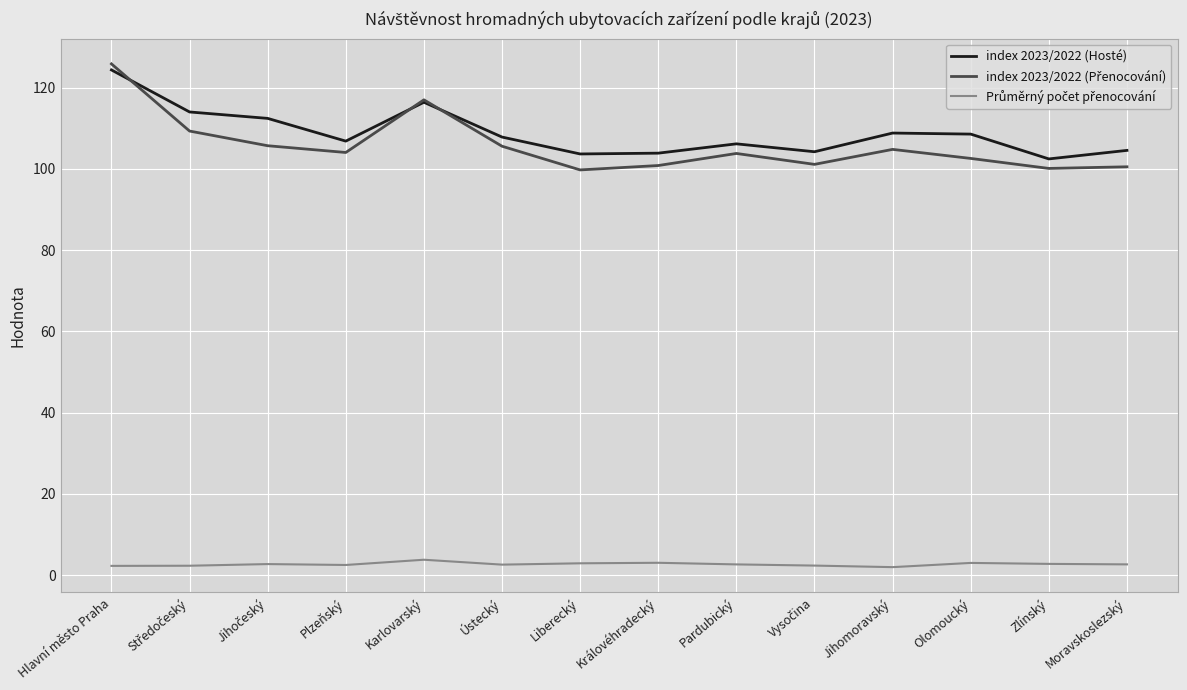

What position from the left is Karlovarský?

5